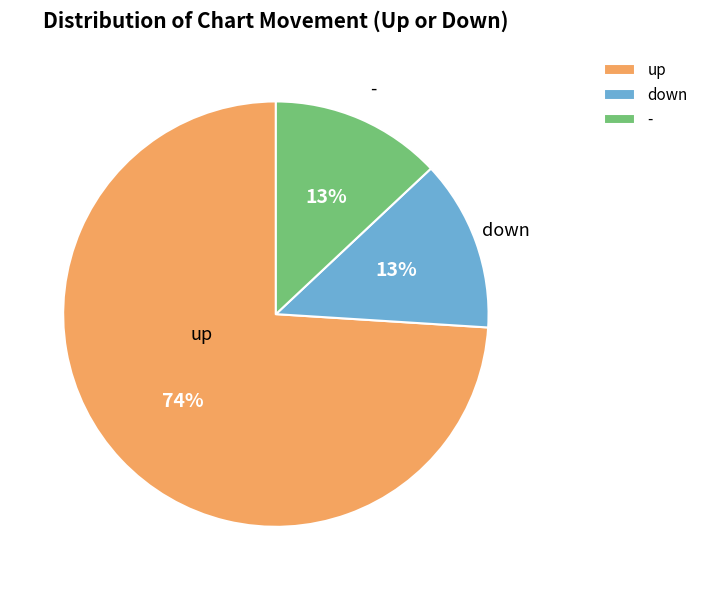

Do up and down together represent more than half of the pie?

Yes